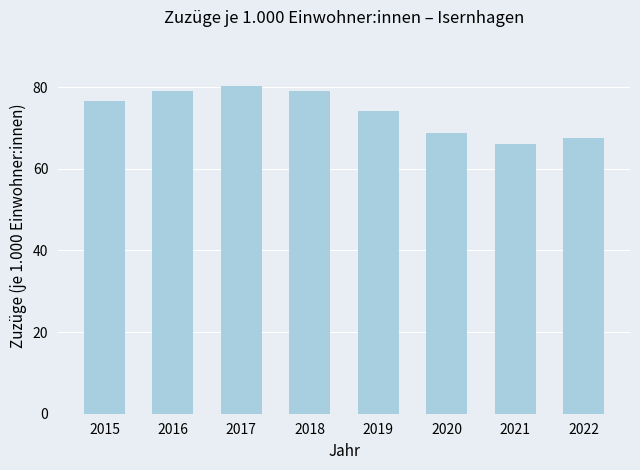

What is the difference between the maximum and second lowest values?

12.8